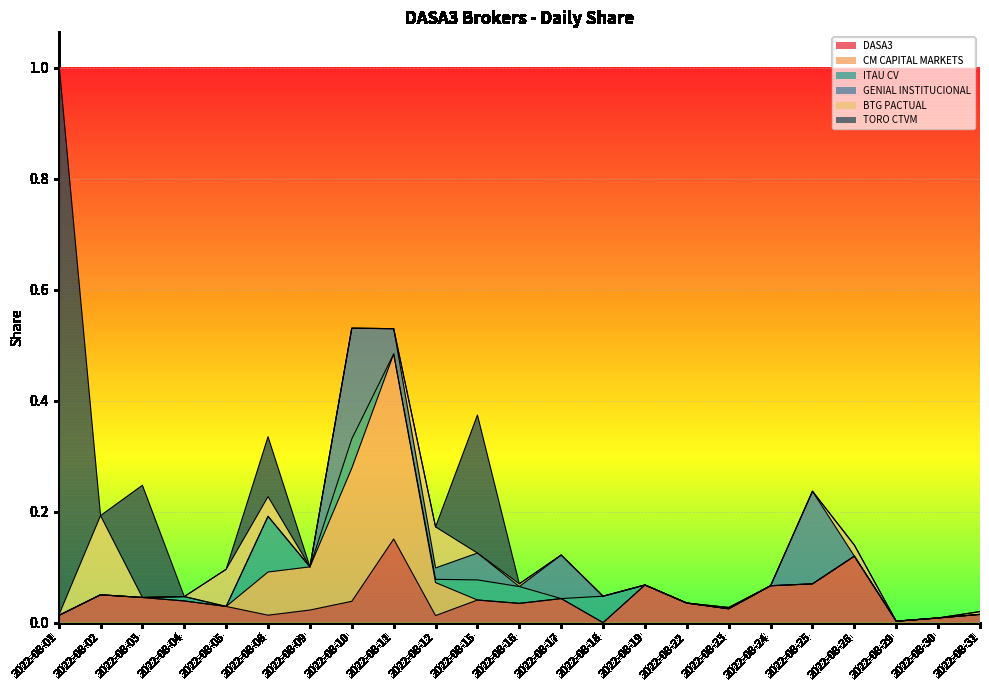

What is the maximum value shown in the chart?

1.0